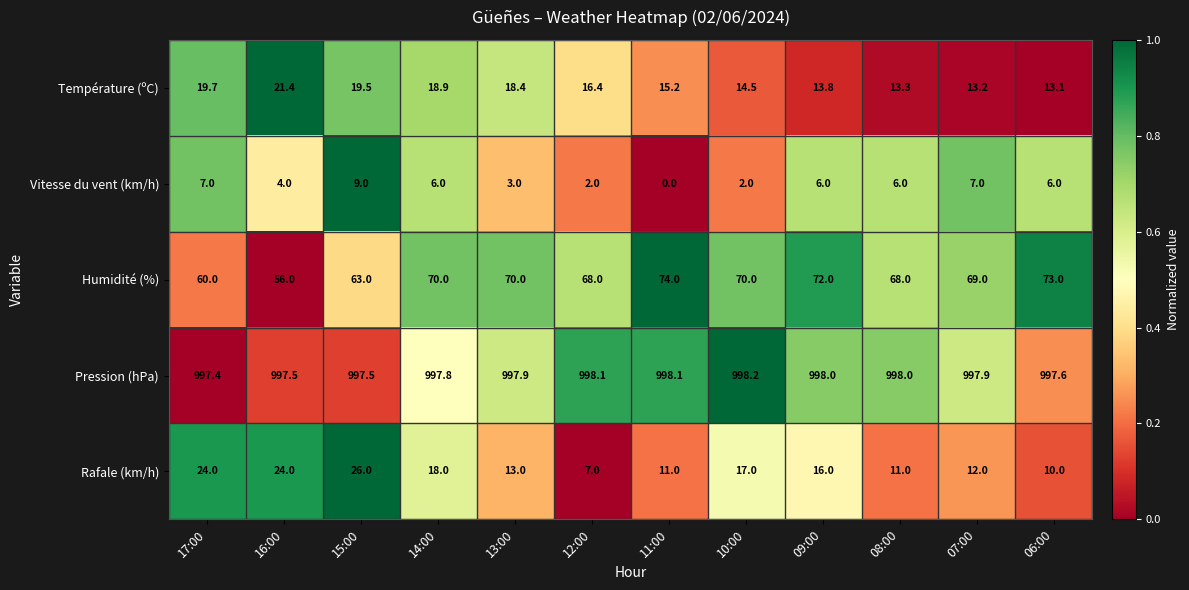

Read the Rafale (km/h) value at 09:00.

16.0